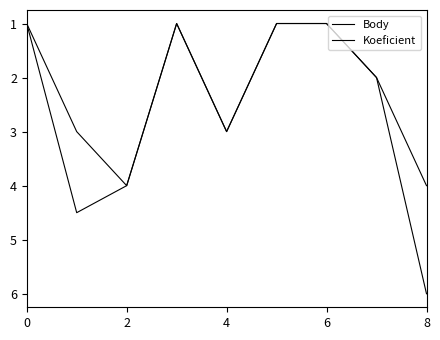

Where is the first local minimum for Body?

6